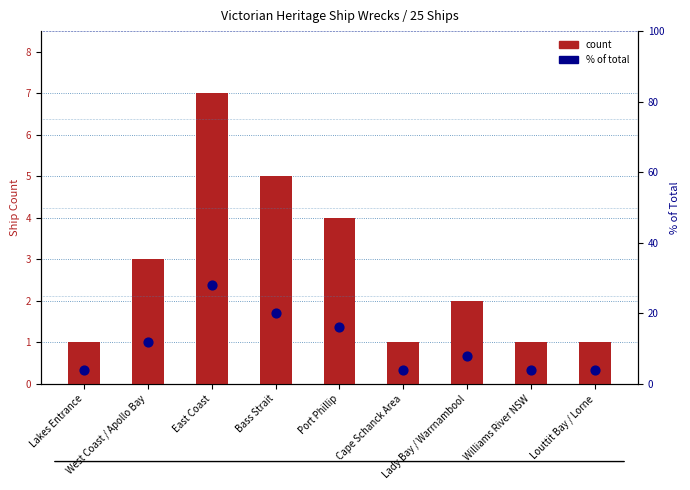

What is the total value across all series at Bass Strait?

25.0